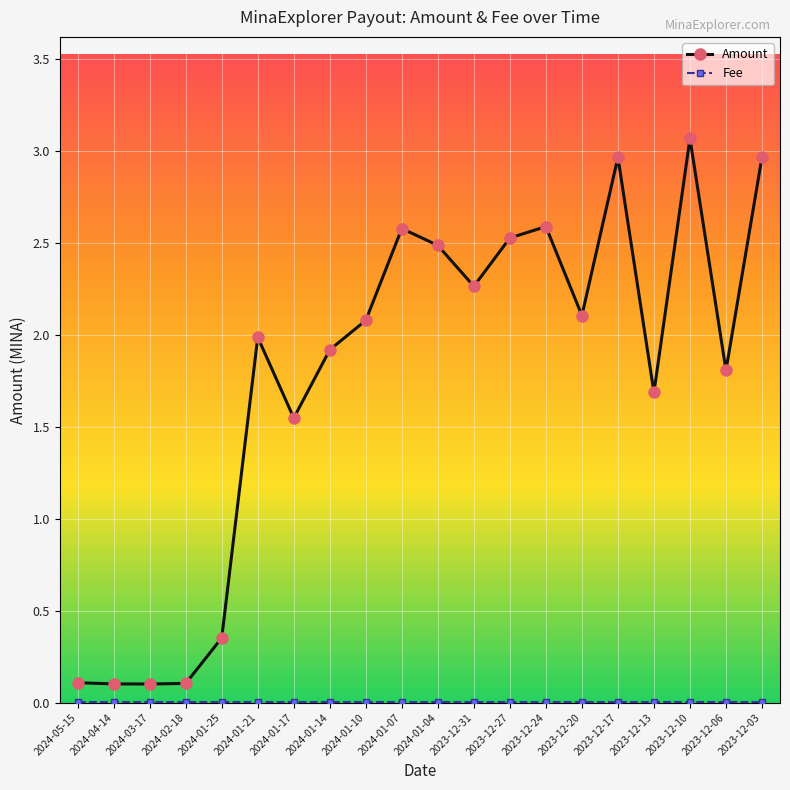

What is the total value across all series at 2024-01-10?

2.1